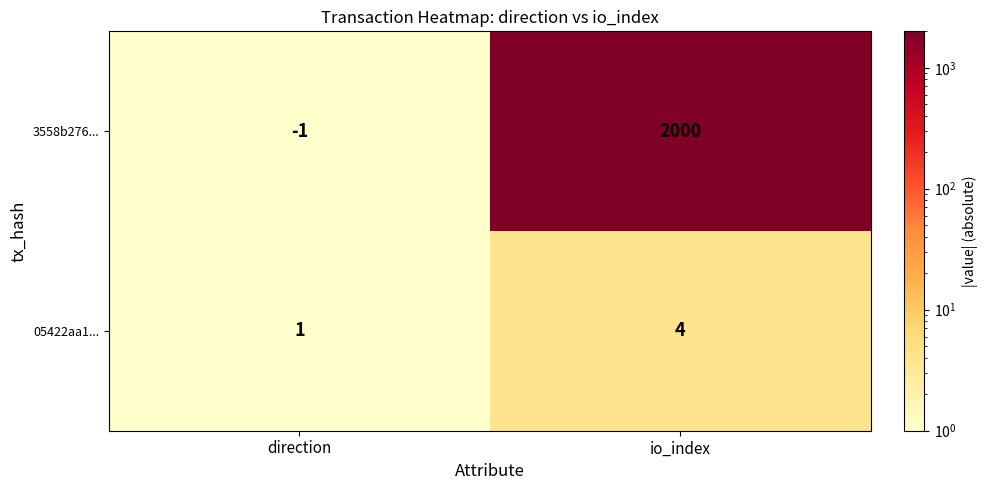

True or false: 3558b276... has a value of 2000 at io_index.

True